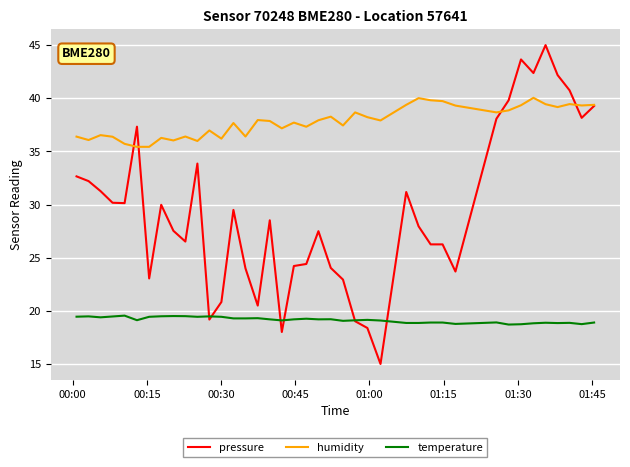

List the series in order of their peak value, lowest first.

temperature, humidity, pressure